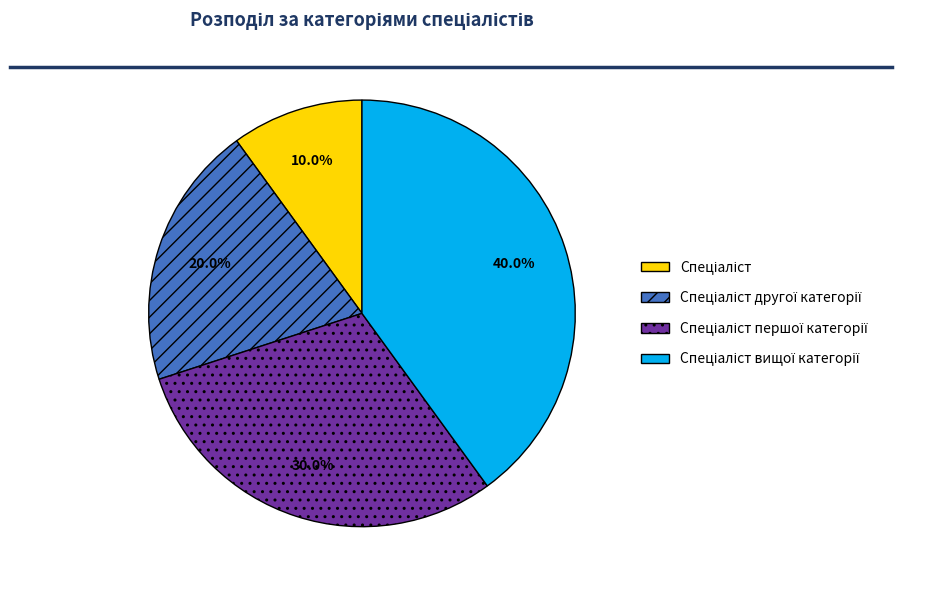

Is there a majority slice in this chart?

No